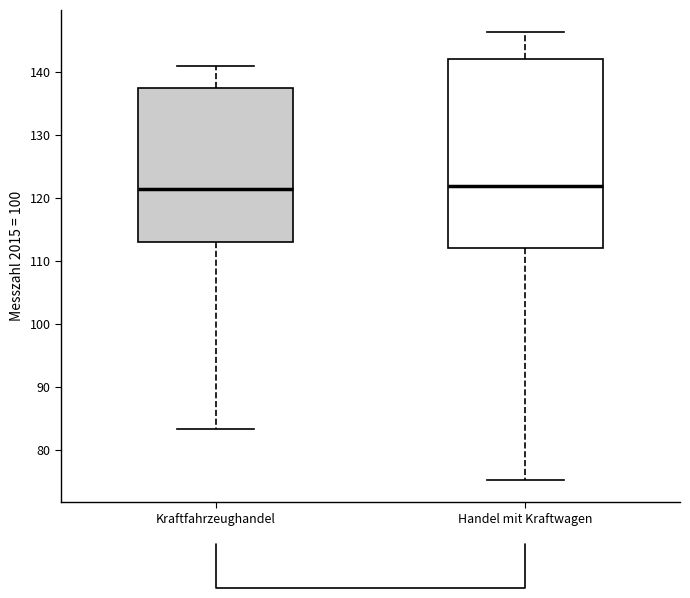

Reading left to right, transcribe this box plot: for each box, give where its median line is, the range the box spans, and where its two whiskers end, as read against the y-axis. The values are not printed on the chart, so give them approximately, as read against the axis.

Kraftfahrzeughandel: median 121, box 113 to 137, whiskers 83 to 141
Handel mit Kraftwagen: median 122, box 112 to 142, whiskers 75 to 146